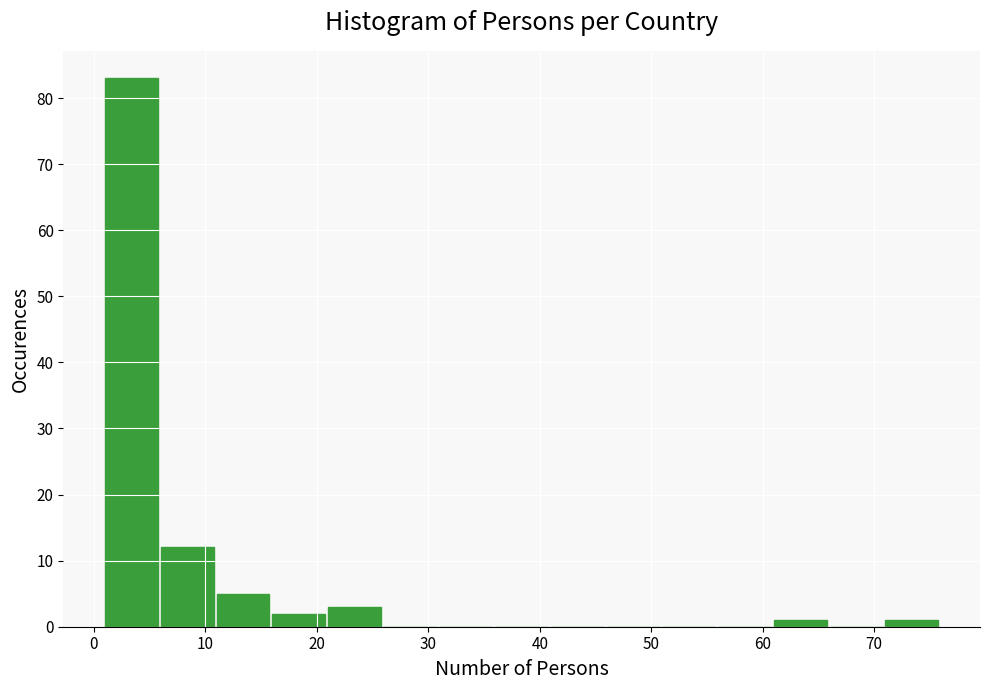

What is the height of the bar covering 71 to 76 on the x-axis? The values are not printed on the chart, so give them approximately, as read against the axis.

1